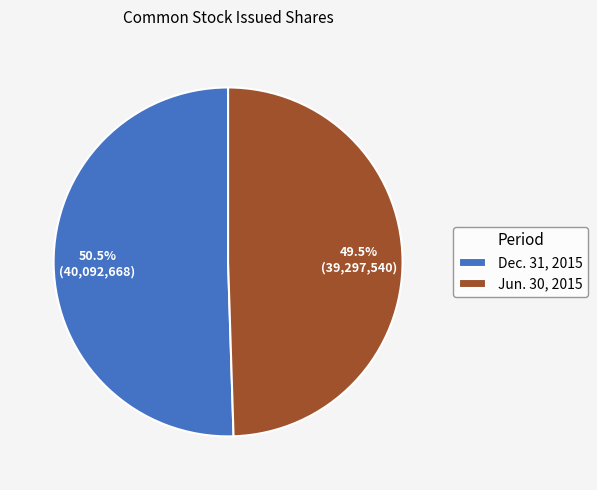

Does Dec. 31, 2015 represent more than half of the total?

Yes